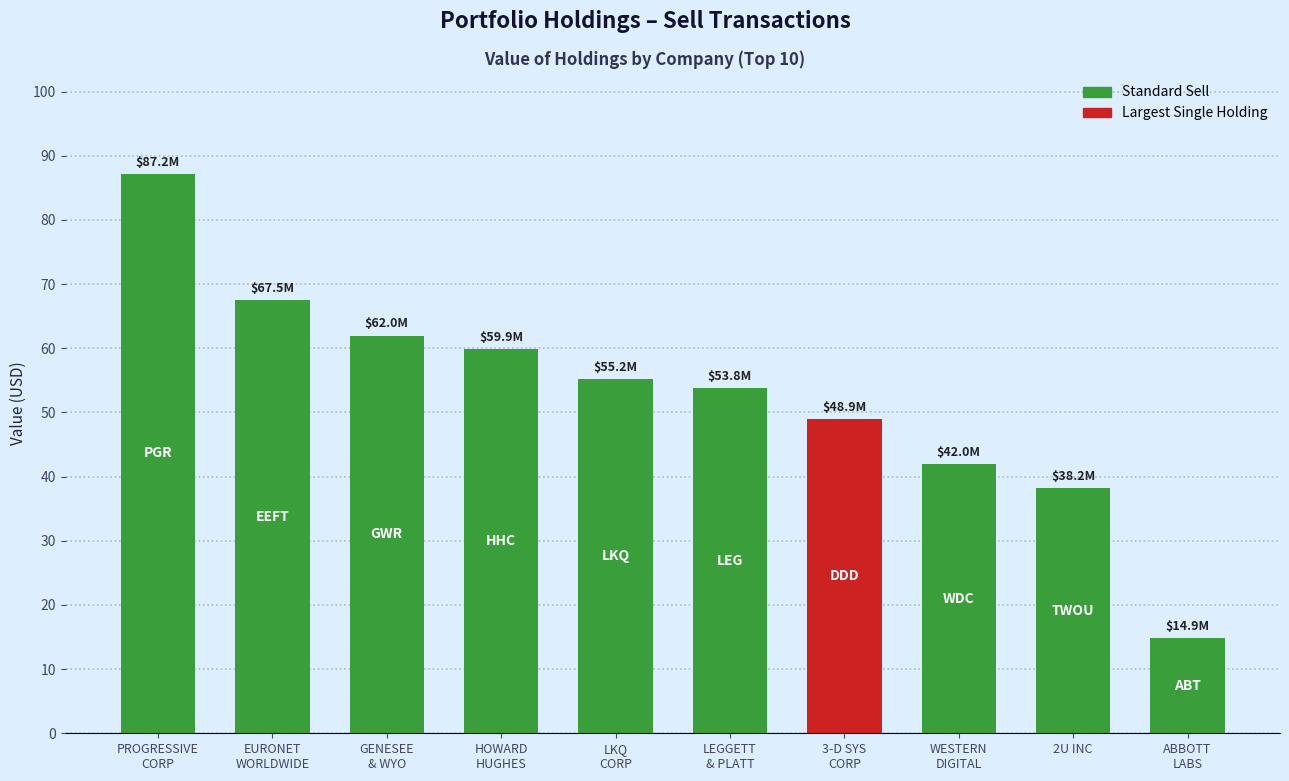

How many bars are there in total?

10